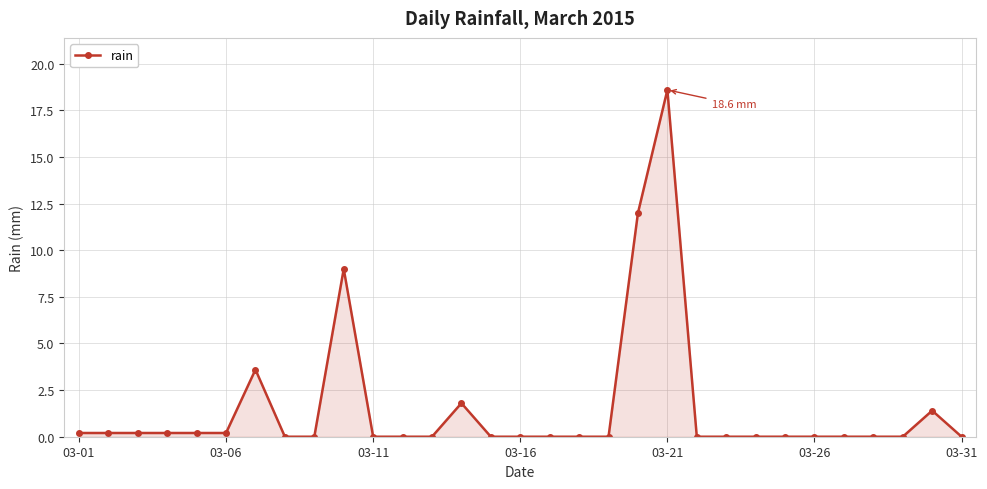

How many series are shown in this chart?

1